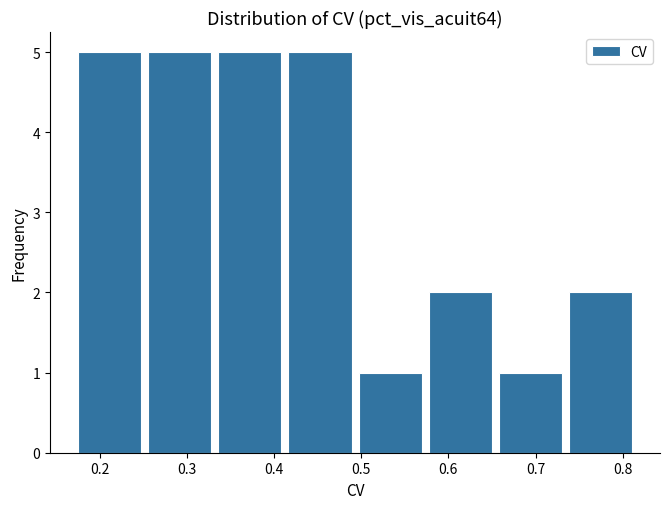

Reading left to right, list every bar in this chart as the range it spans on the x-axis followed by its height. Neither the bar edges nor the heights are printed on the chart, so give them approximately, as read against the axes.

0.18 to 0.26: 5
0.26 to 0.34: 5
0.34 to 0.42: 5
0.42 to 0.50: 5
0.50 to 0.58: 1
0.58 to 0.66: 2
0.66 to 0.74: 1
0.74 to 0.82: 2